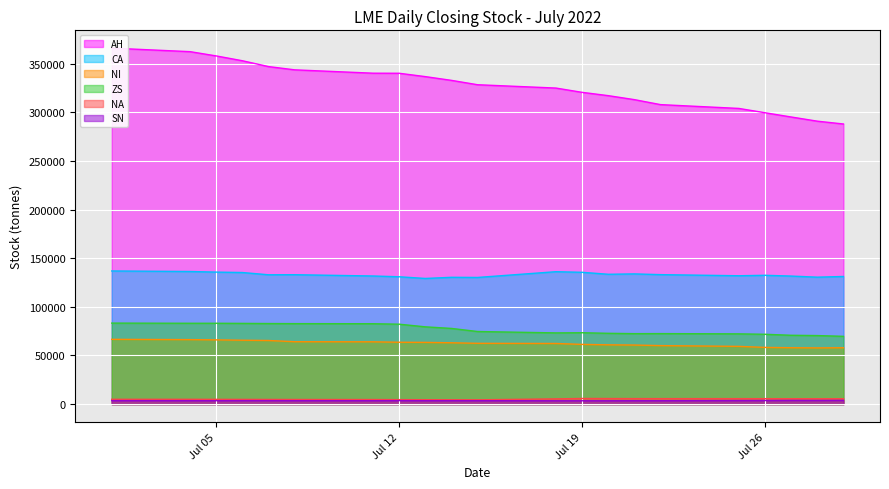

What is the maximum value shown in the chart?

366150